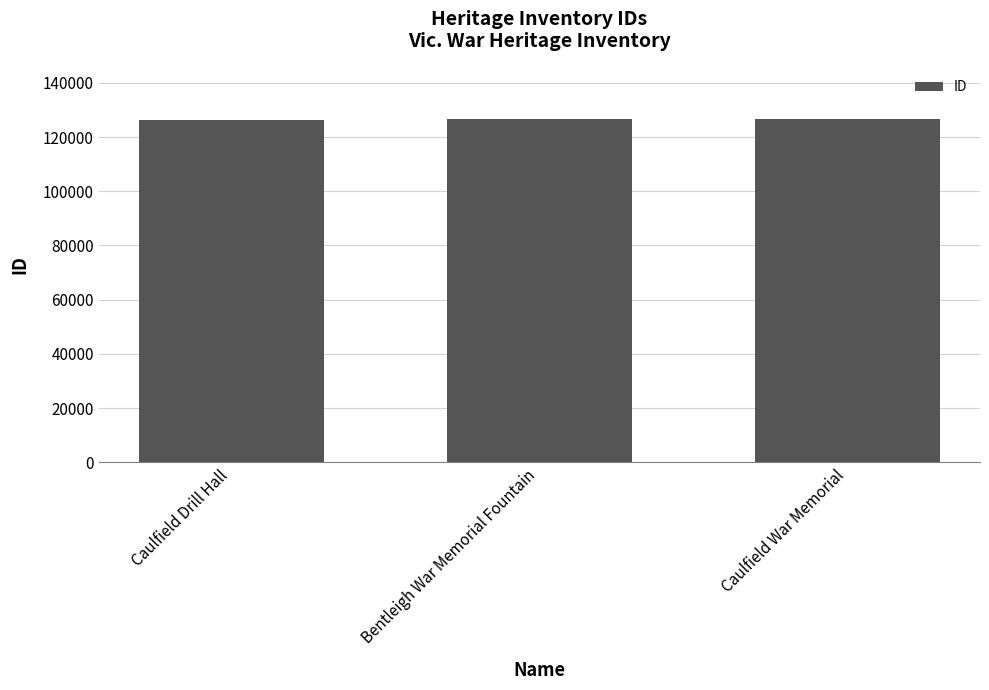

What is the label of the 2nd bar from the left?

Bentleigh War Memorial Fountain